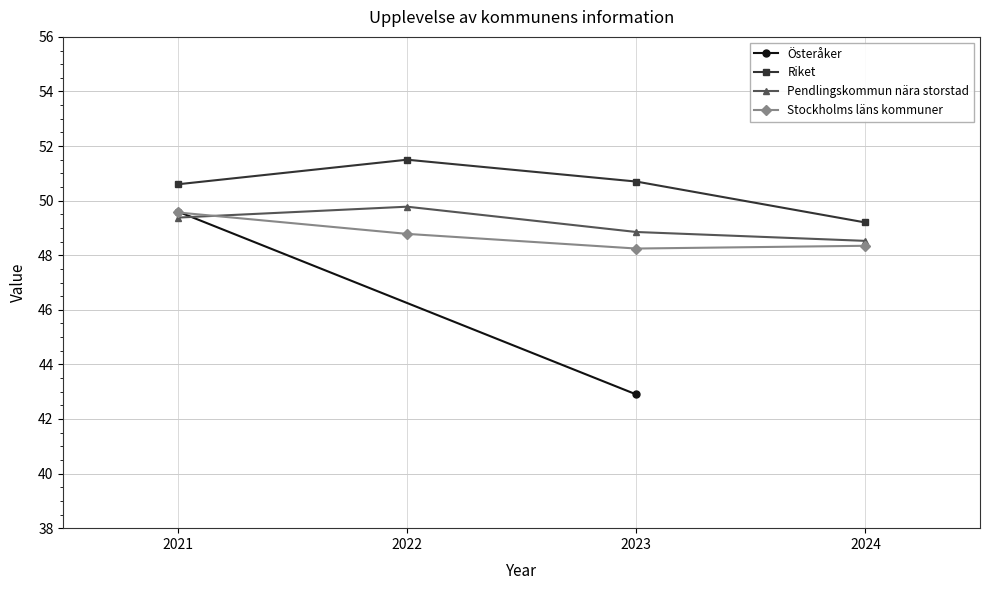

How many values in the Pendlingskommun nära storstad series exceed 49?

2